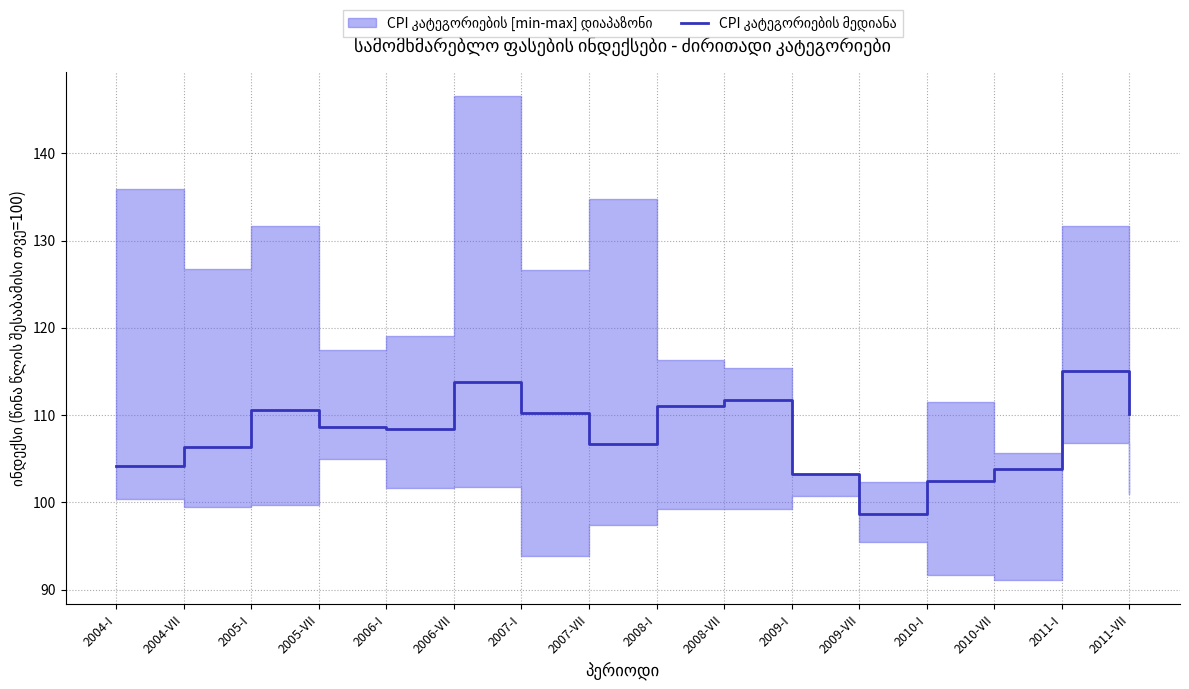

Approximately how many times larger is the value at 2008-I compared to 2007-VII?

1.0